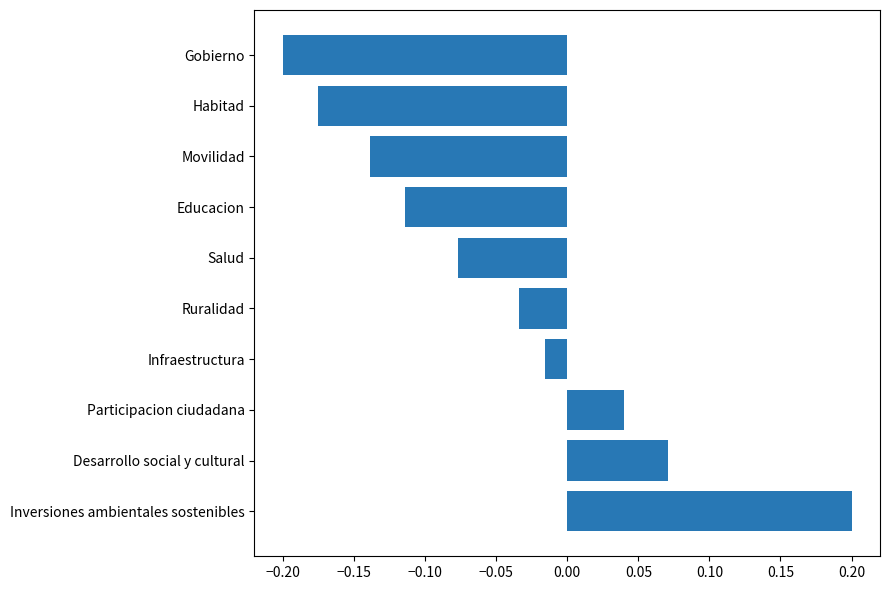

At which category does the chart reach its peak across all series?

Inversiones ambientales sostenibles